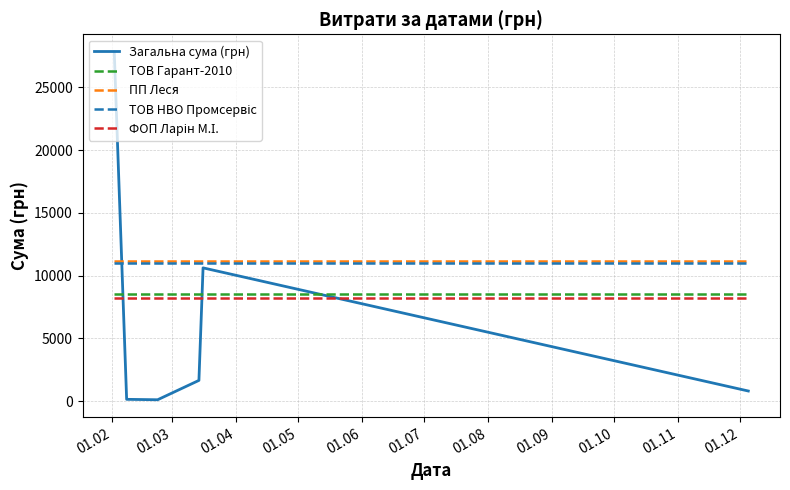

What is the highest value of the Загальна сума (грн) series?

27843.2